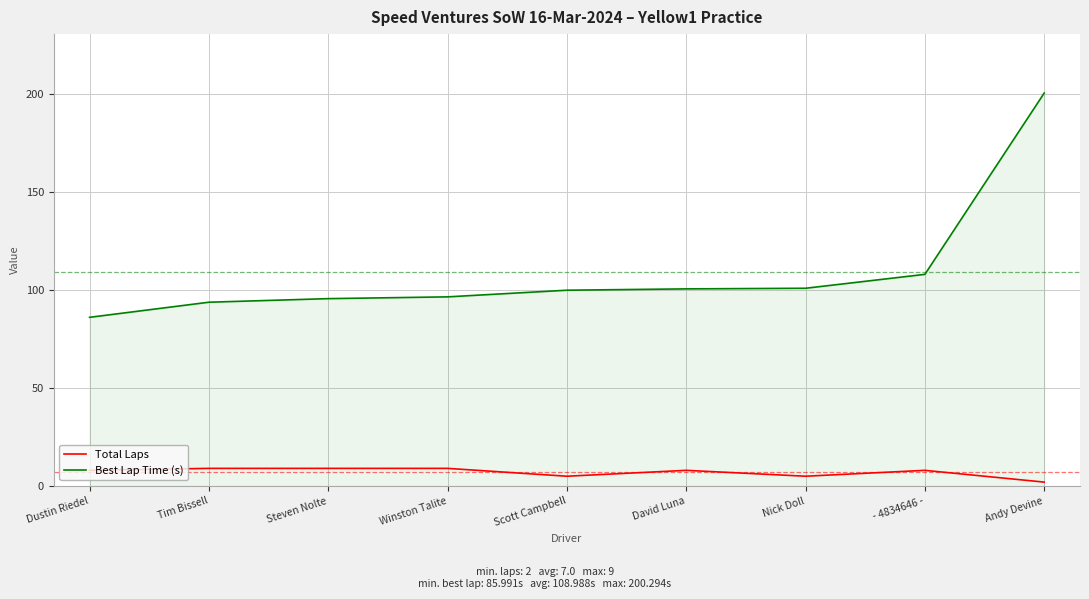

What value does the Best Lap Time (s) series have at Steven Nolte?

95.5